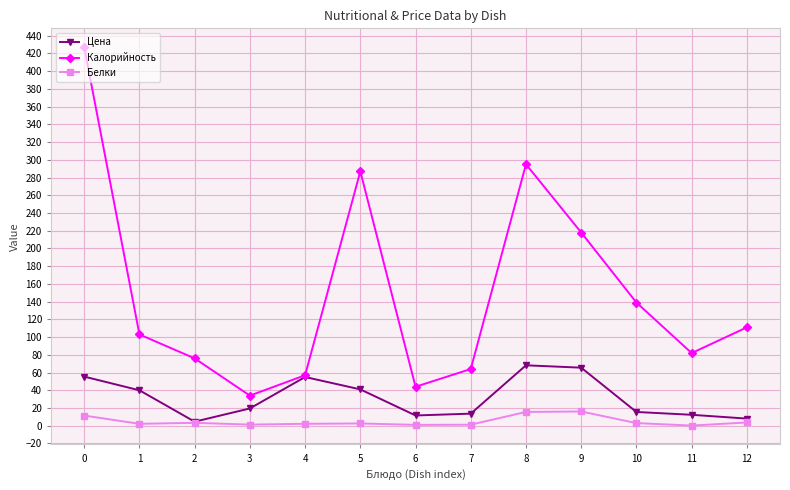

What is the maximum value for Белки?

16.1